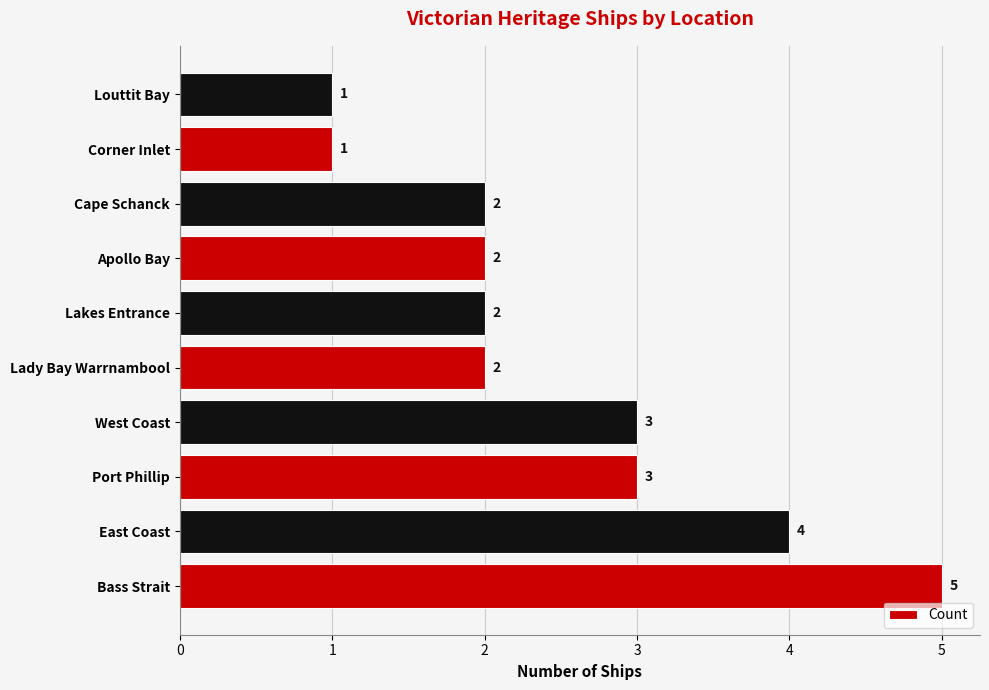

How many bars are there in total?

10